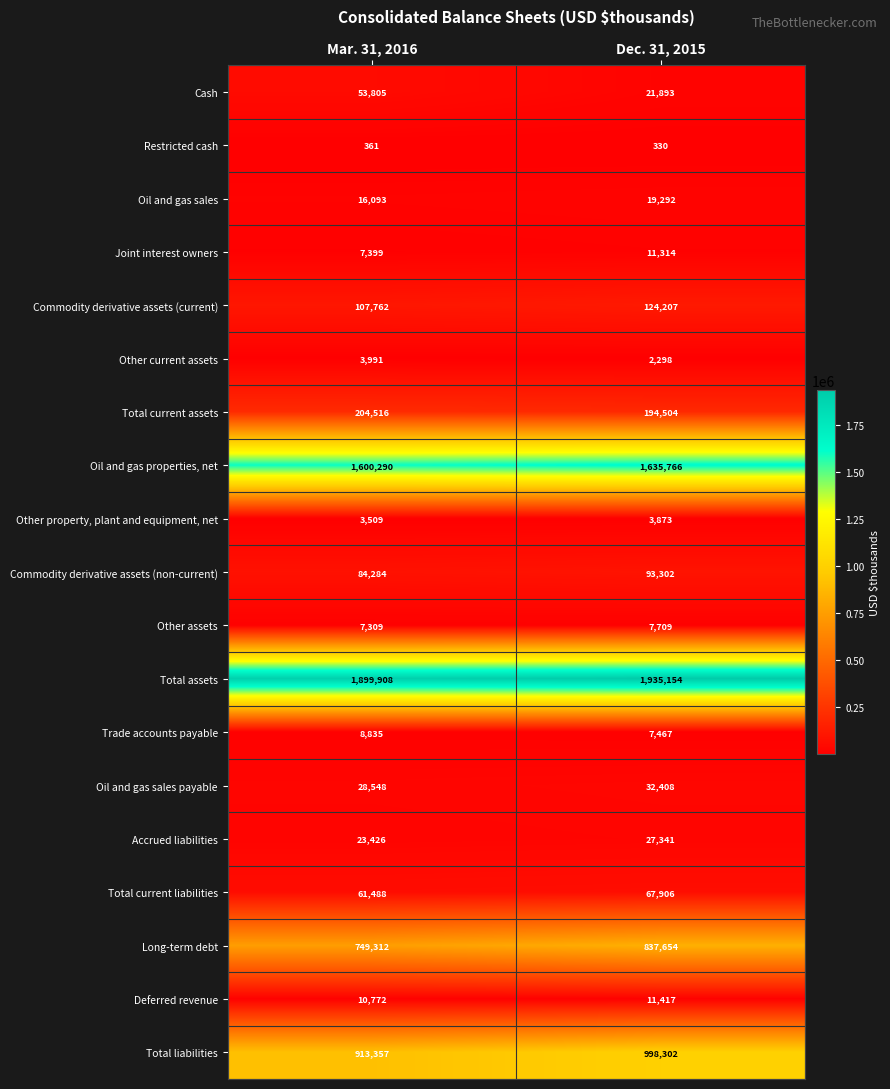

What is the spread (max minus min) of values at Mar. 31, 2016?

1899547